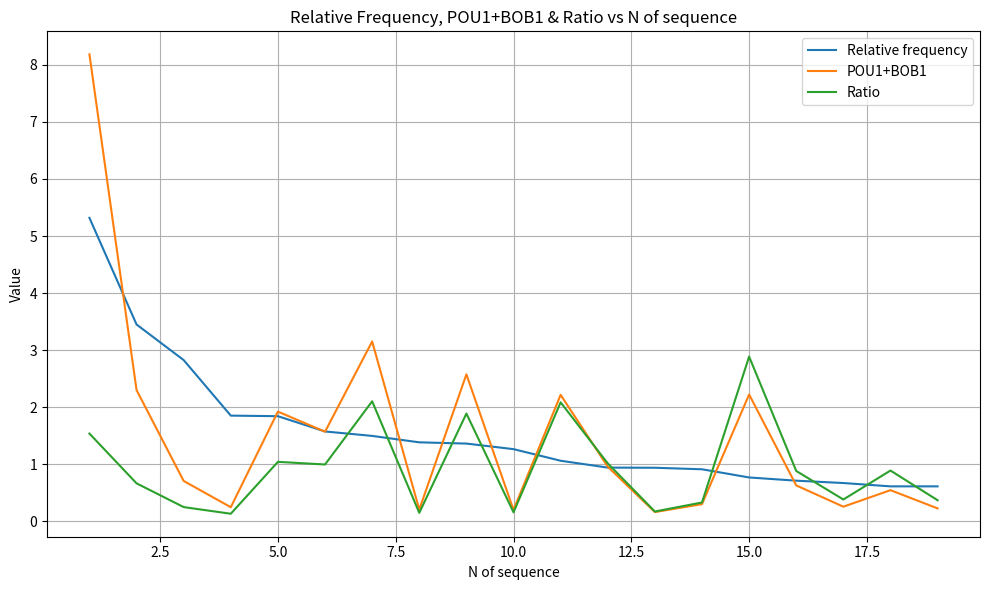

Which series has the widest spread of values?

POU1+BOB1